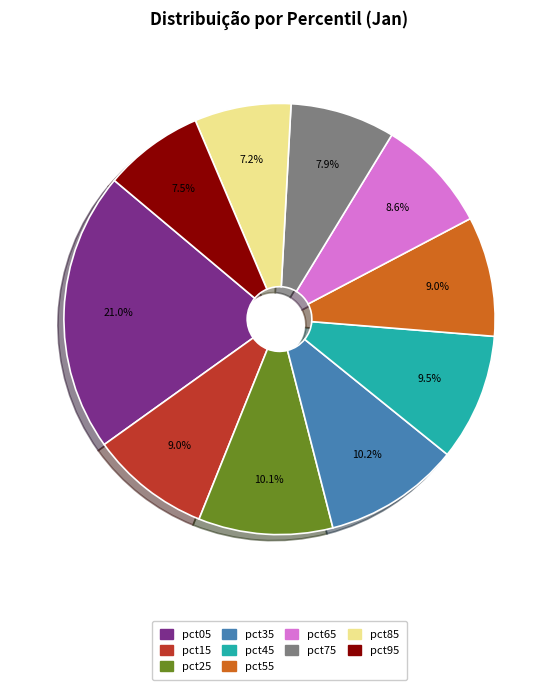

What is the largest slice in the pie chart?

pct05